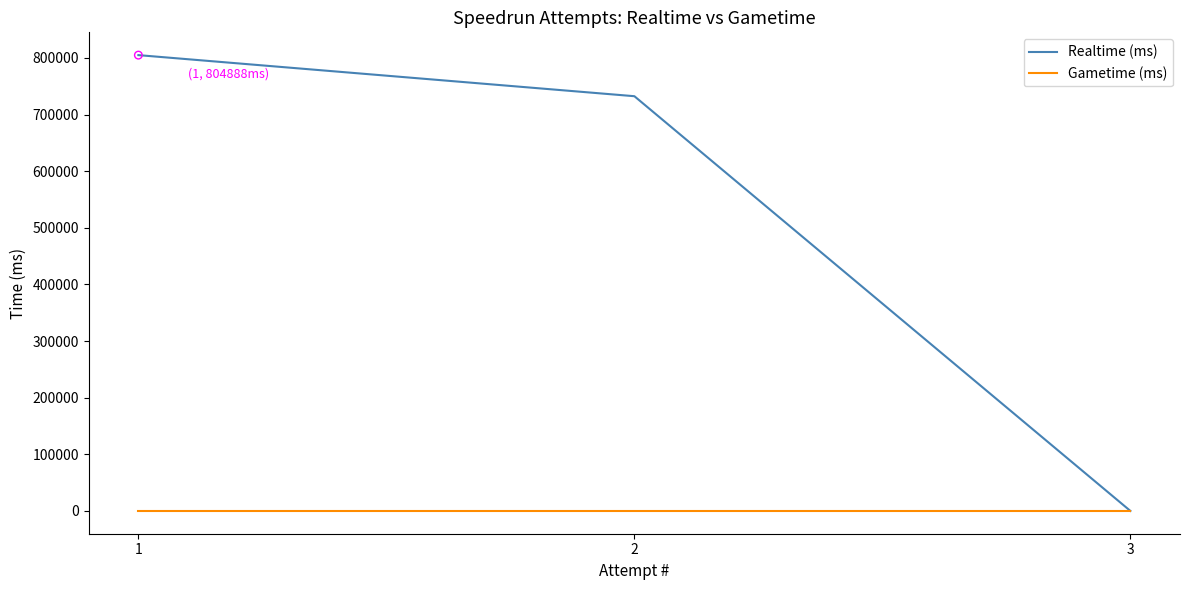

What are all the series names shown in the legend?

Realtime (ms), Gametime (ms)